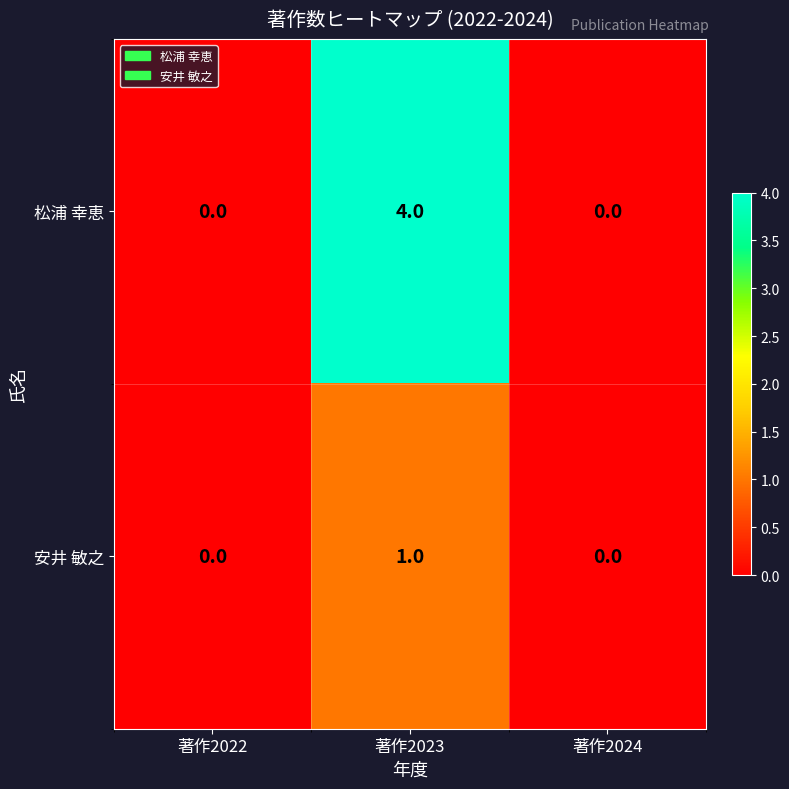

The 松浦 幸恵 series shows 4 at 著作2023. True or false?

True